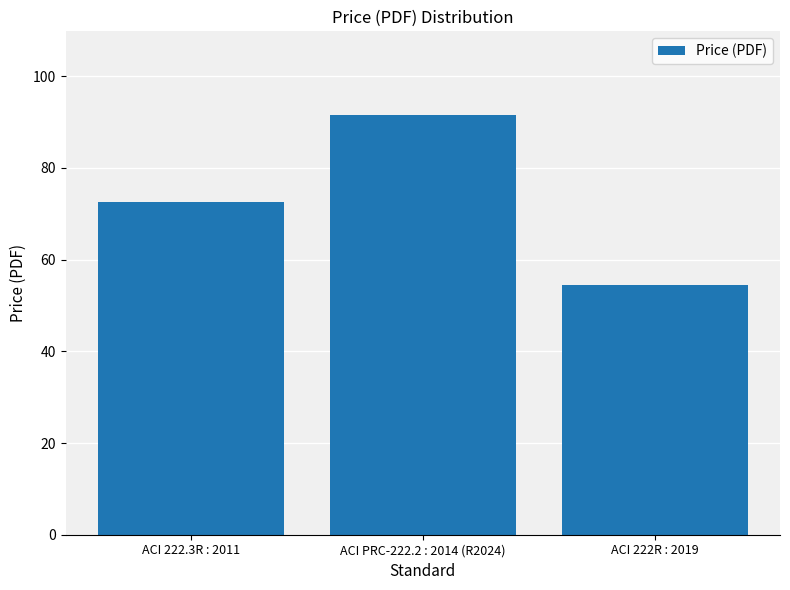

What is the difference between the values at ACI 222R : 2019 and ACI 222.3R : 2011?

18.0